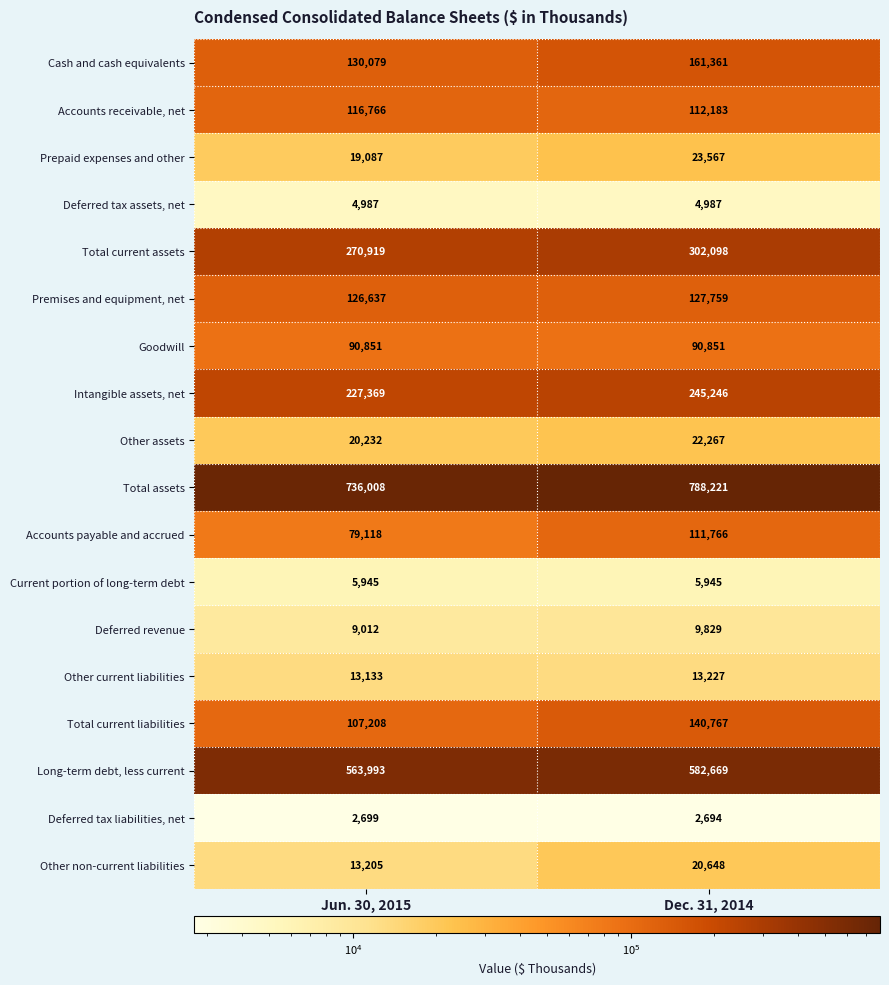

True or false: Other non-current liabilities has a value of 21314 at Jun. 30, 2015.

False